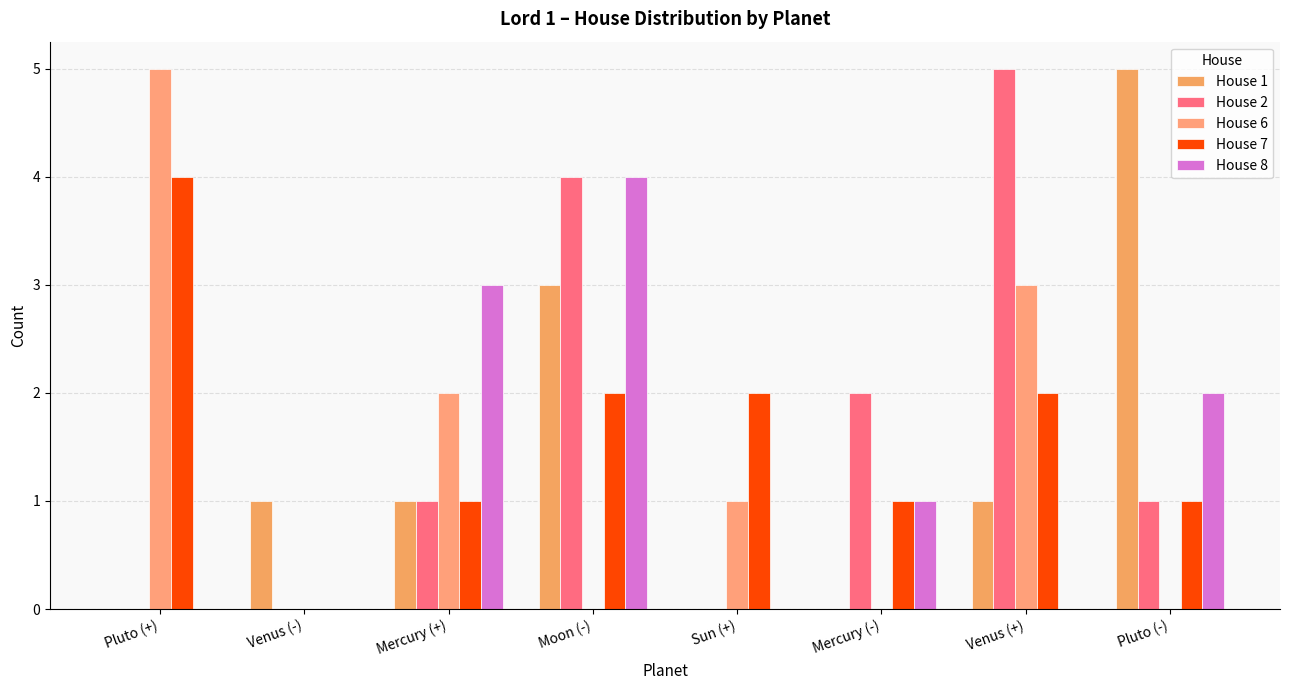

List the labels in order of House 2 value, smallest first.

Pluto (+), Venus (-), Sun (+), Mercury (+), Pluto (-), Mercury (-), Moon (-), Venus (+)